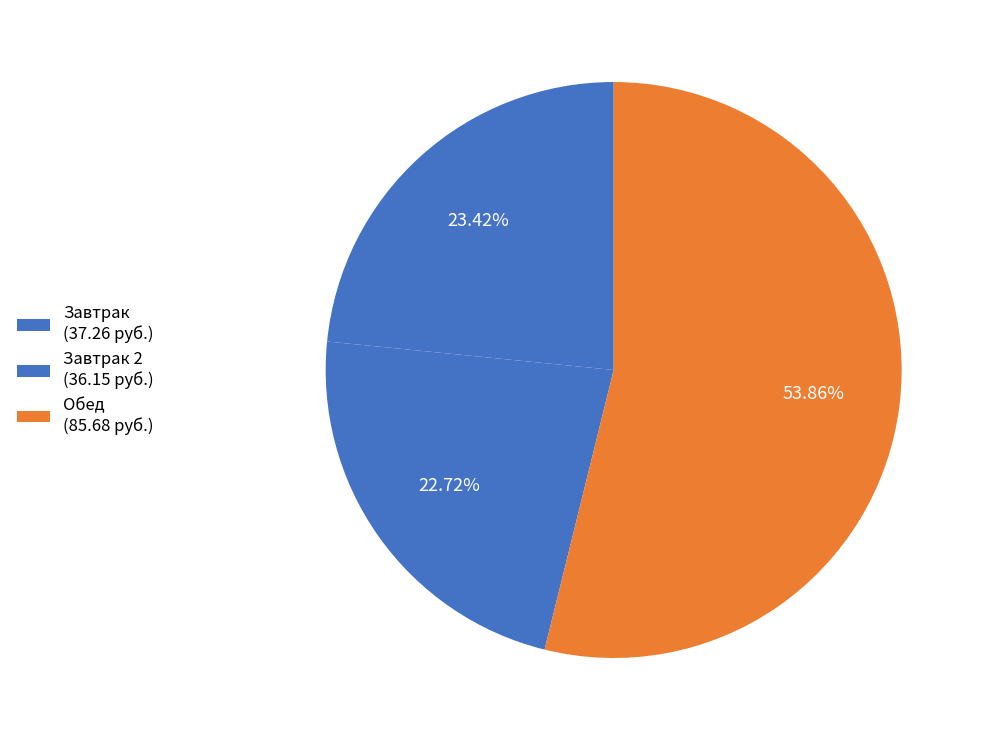

Count the number of slices in the pie.

3